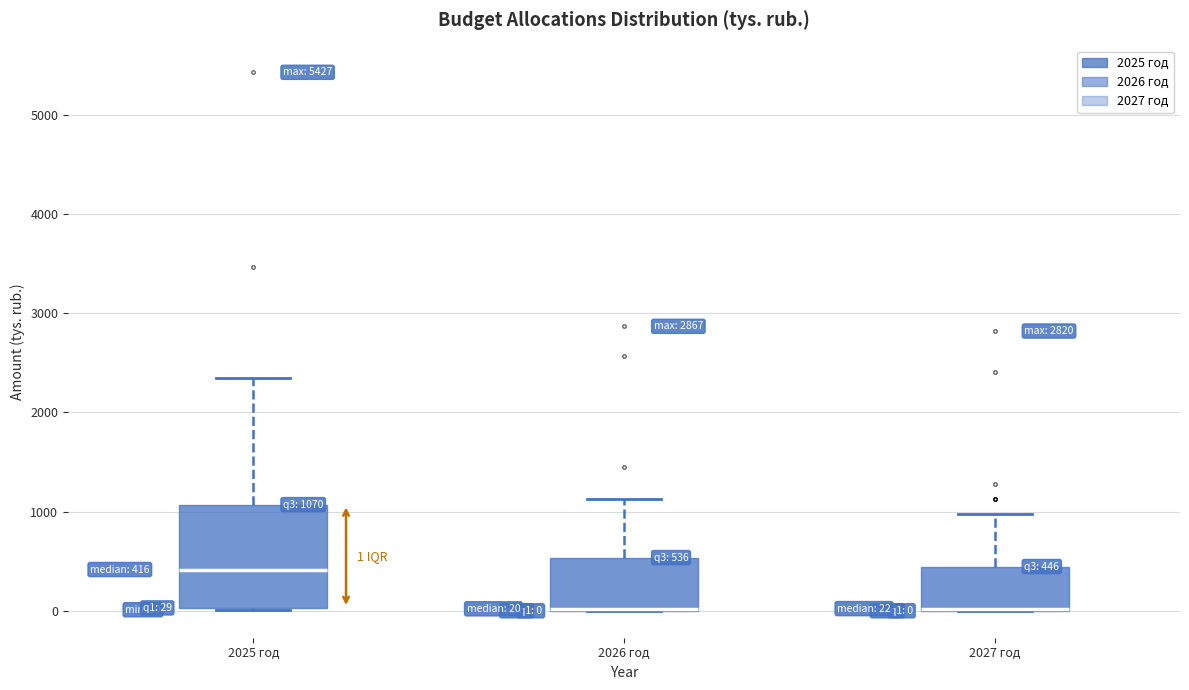

Which box is the tallest, from its lower edge to its upper edge?

2025 год